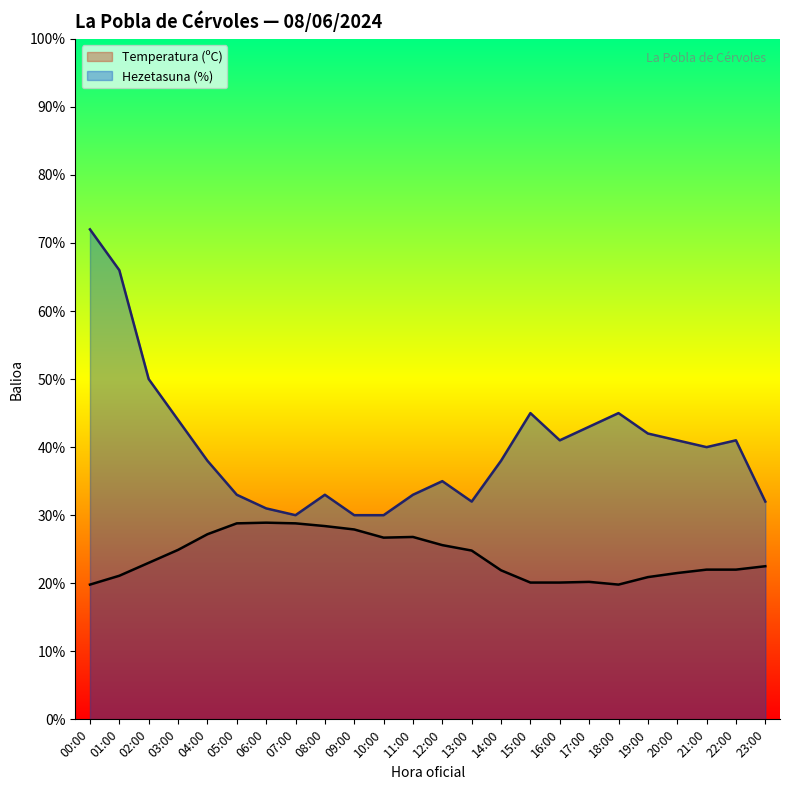

At how many categories does at least one series exceed 46?

3